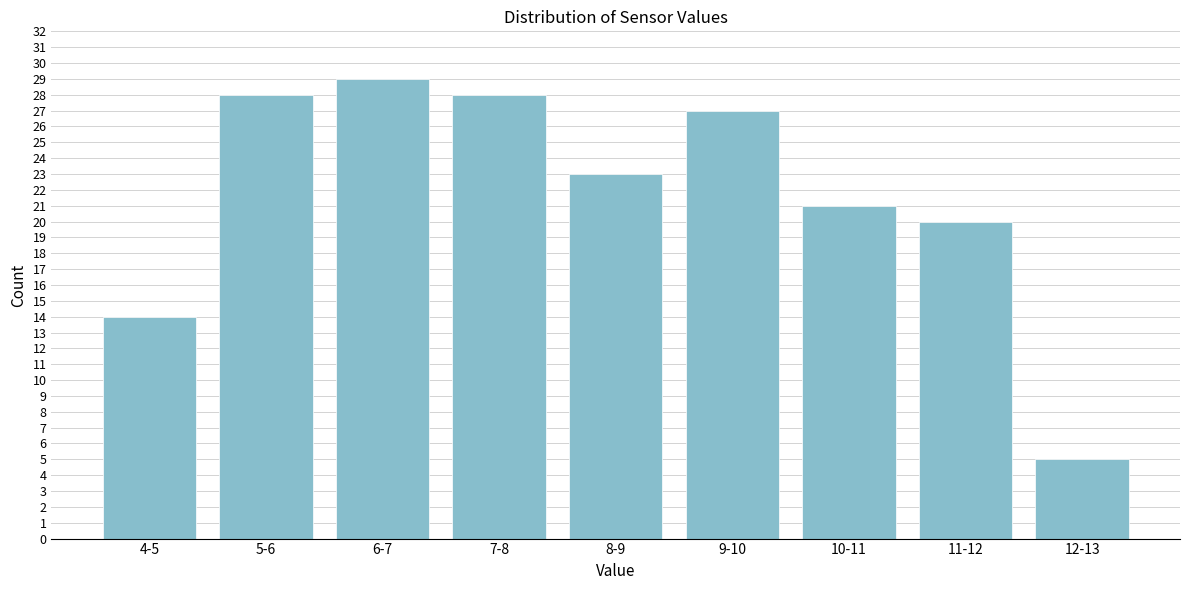

Reading right to left, transcribe all the data shown in this chart.

12-13=5	11-12=20	10-11=21	9-10=27	8-9=23	7-8=28	6-7=29	5-6=28	4-5=14